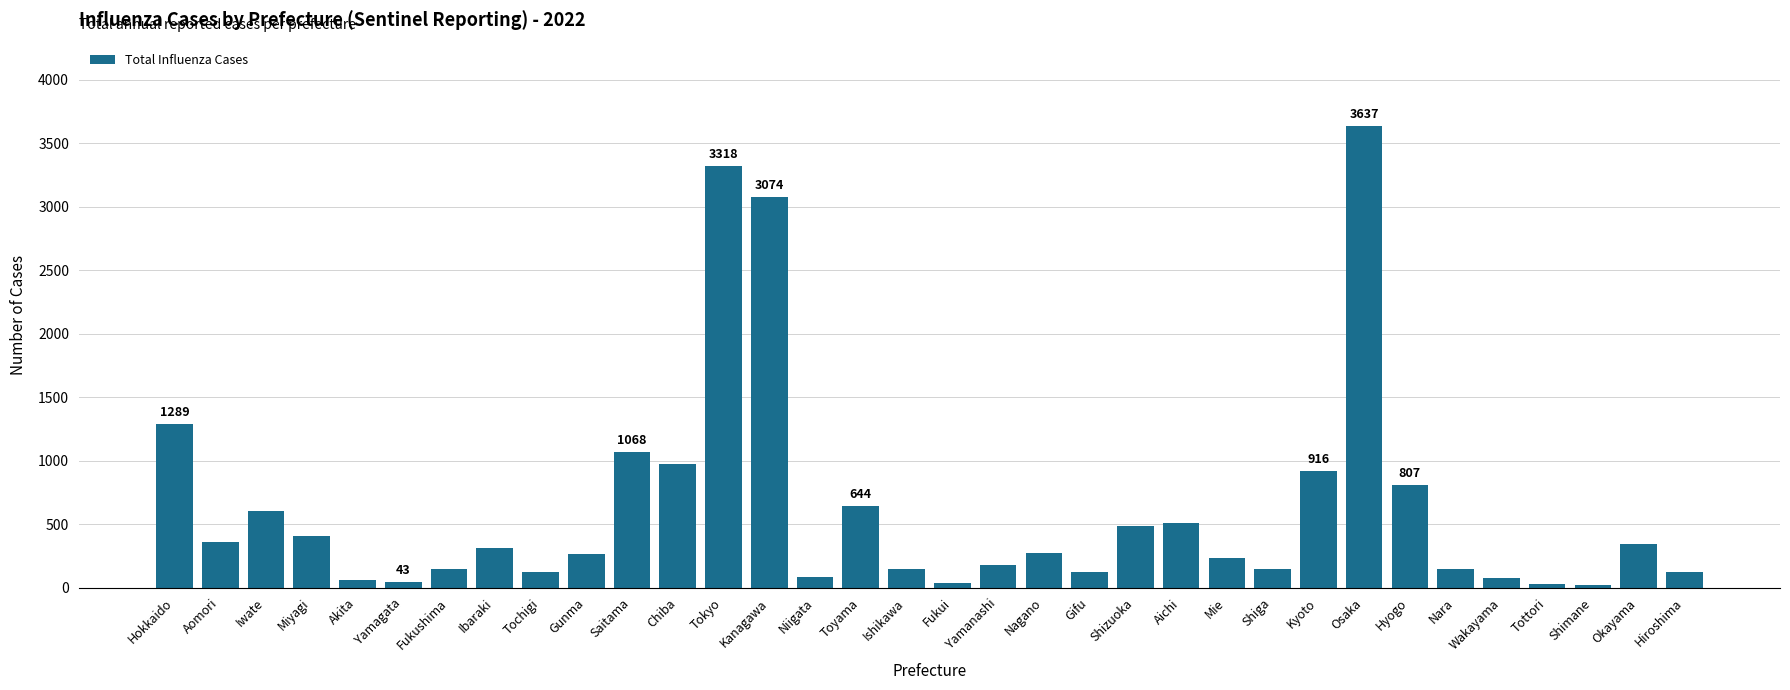

What is the greatest value displayed?

3637